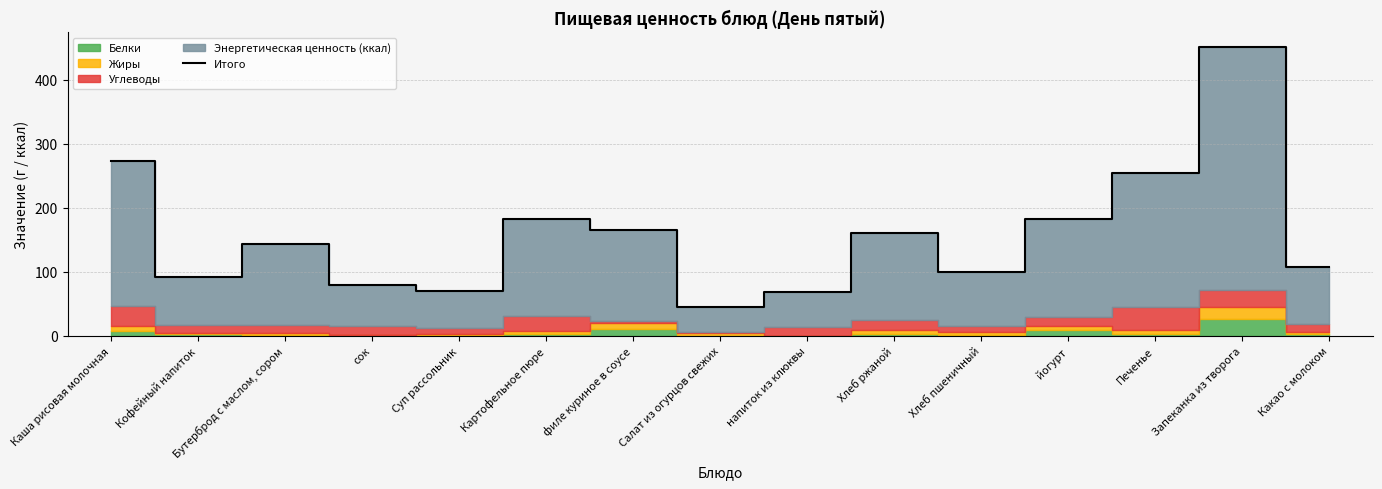

How many data points does each series have?

15